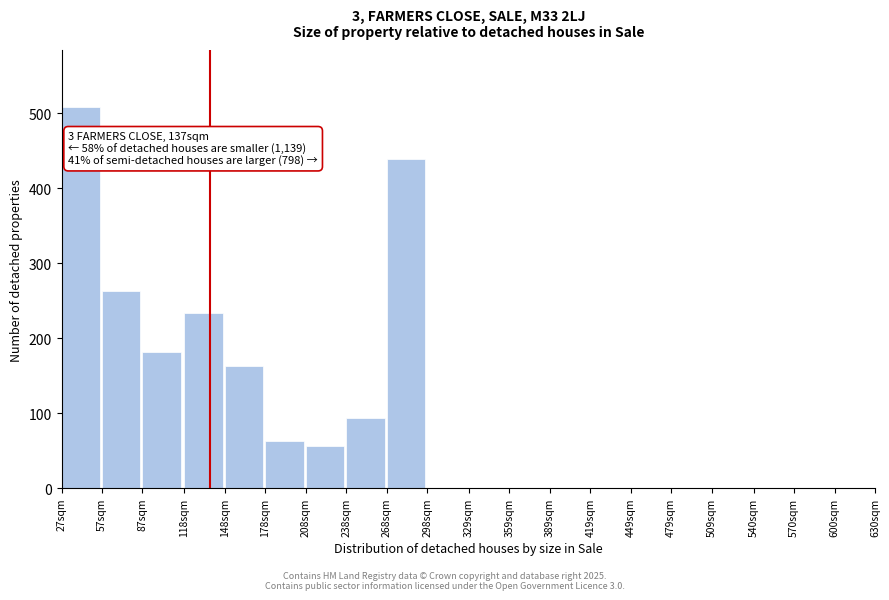

Reading left to right, list all the values displayed in this chart.

27sqm=508	57sqm=263	87sqm=181	118sqm=234	148sqm=163	178sqm=63	208sqm=56	238sqm=94	268sqm=439	298sqm=0	329sqm=0	359sqm=0	389sqm=0	419sqm=0	449sqm=0	479sqm=0	509sqm=0	540sqm=0	570sqm=0	600sqm=0